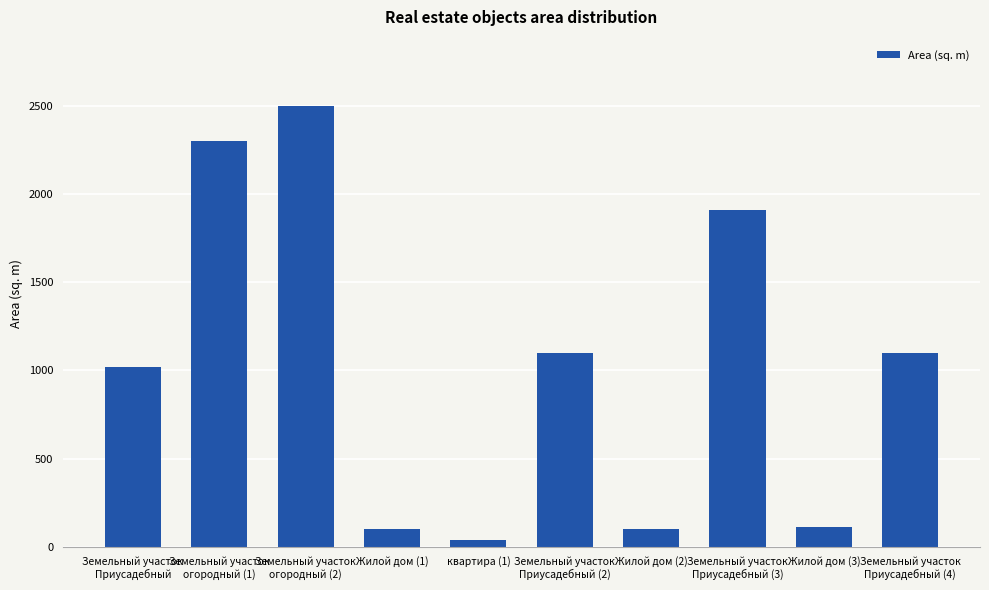

What is the change in value from Земельный участок
огородный (1) to квартира (1)?

-2265.4